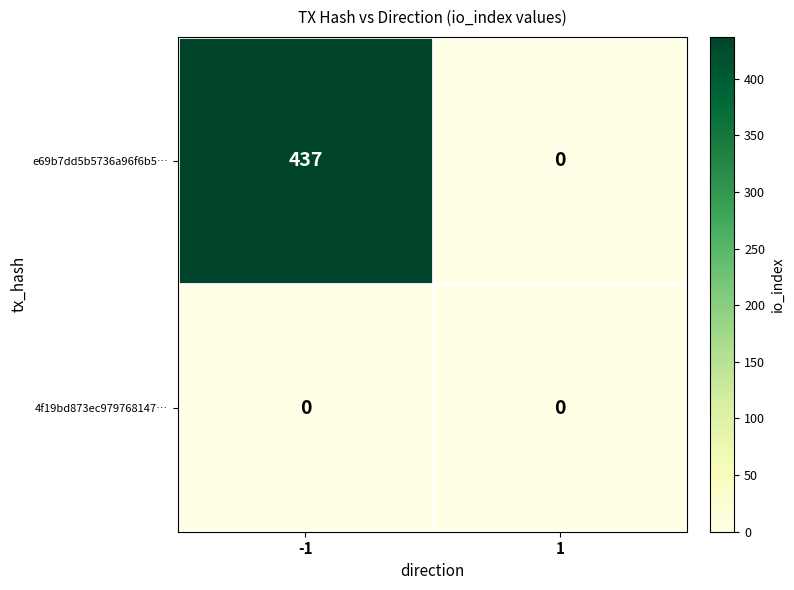

Rank the categories by e69b7dd5b5736a96f6b5… value from highest to lowest.

-1, 1